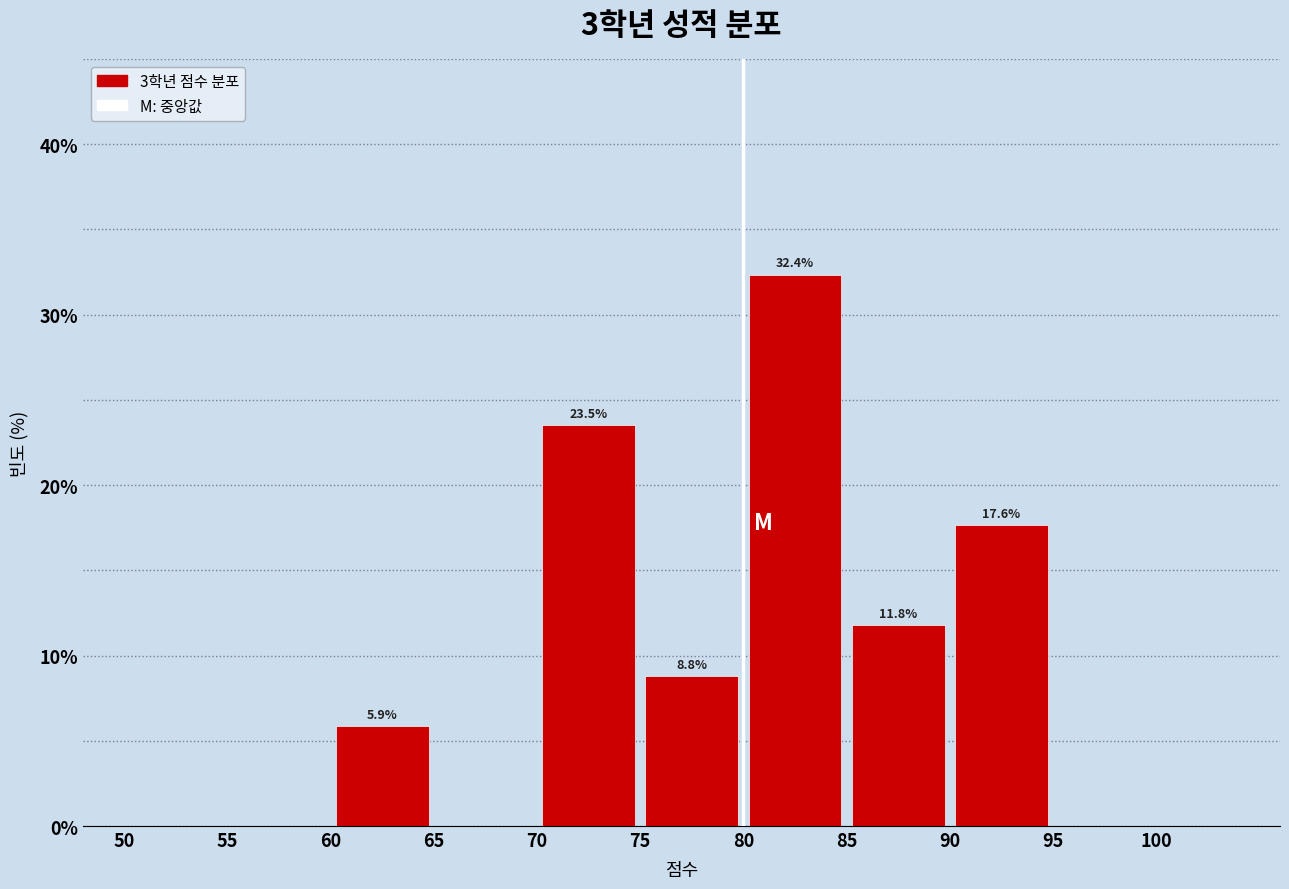

Which range on the x-axis has the tallest bar?

80 to 85